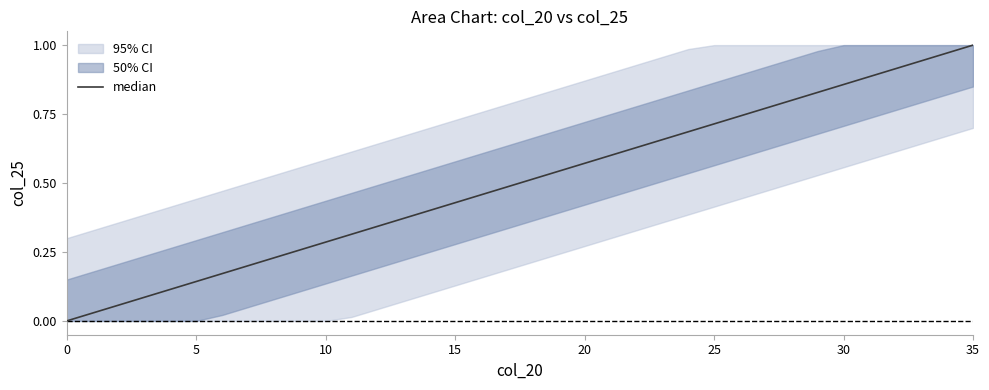

At which category does the chart reach its peak across all series?

35